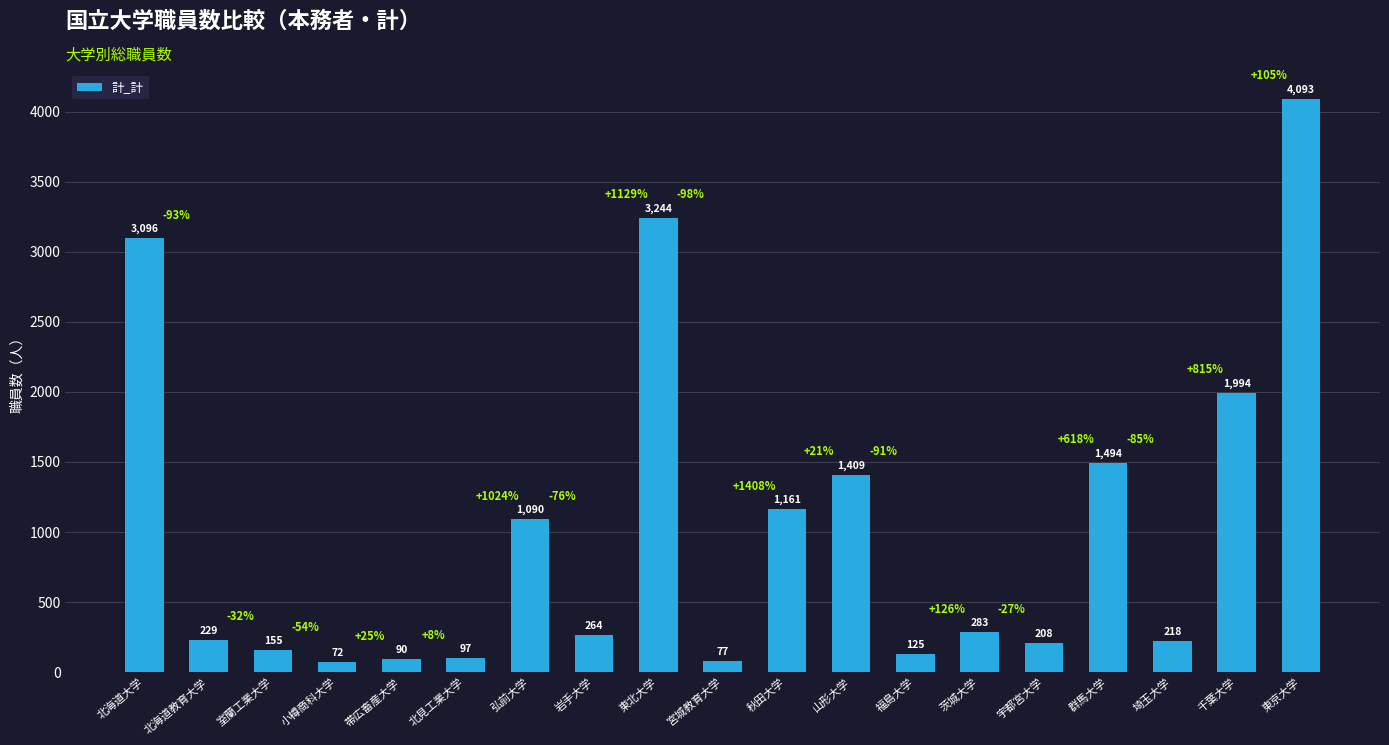

Reading left to right, list all the values displayed in this chart.

北海道大学=3096	北海道教育大学=229	室蘭工業大学=155	小樽商科大学=72	帯広畜産大学=90	北見工業大学=97	弘前大学=1090	岩手大学=264	東北大学=3244	宮城教育大学=77	秋田大学=1161	山形大学=1409	福島大学=125	茨城大学=283	宇都宮大学=208	群馬大学=1494	埼玉大学=218	千葉大学=1994	東京大学=4093